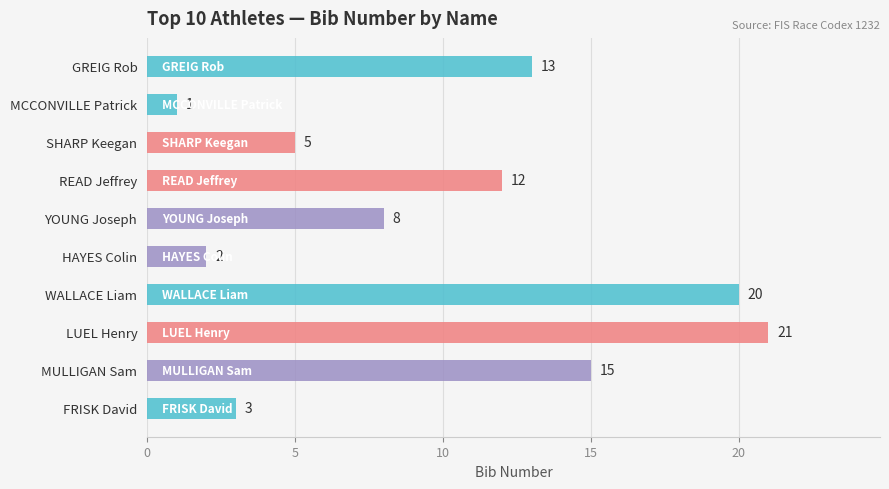

What is the maximum value shown in the chart?

21